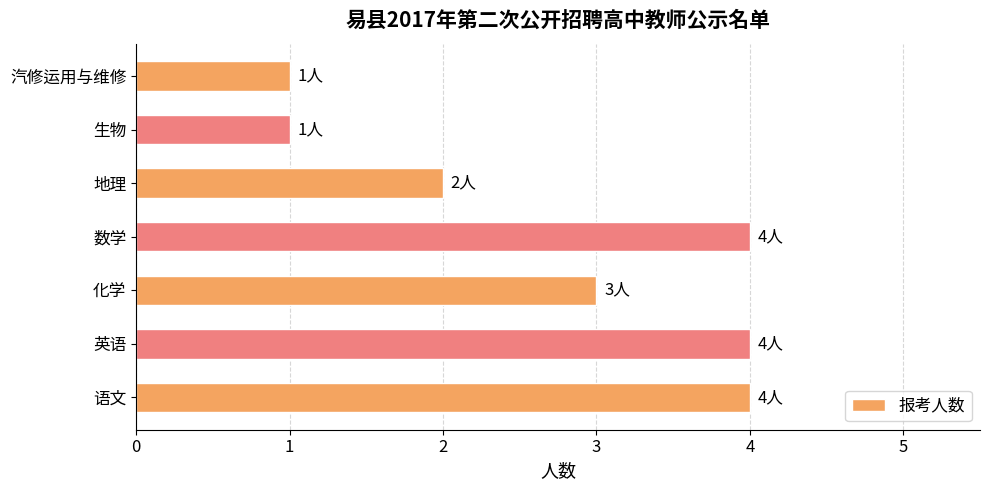

Approximately how many times larger is the value at 英语 compared to 数学?

1.0